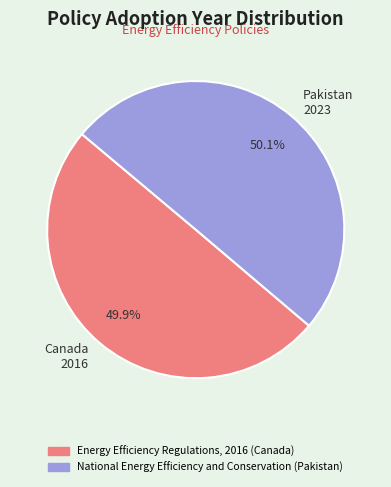

Does any single category account for the majority?

Yes